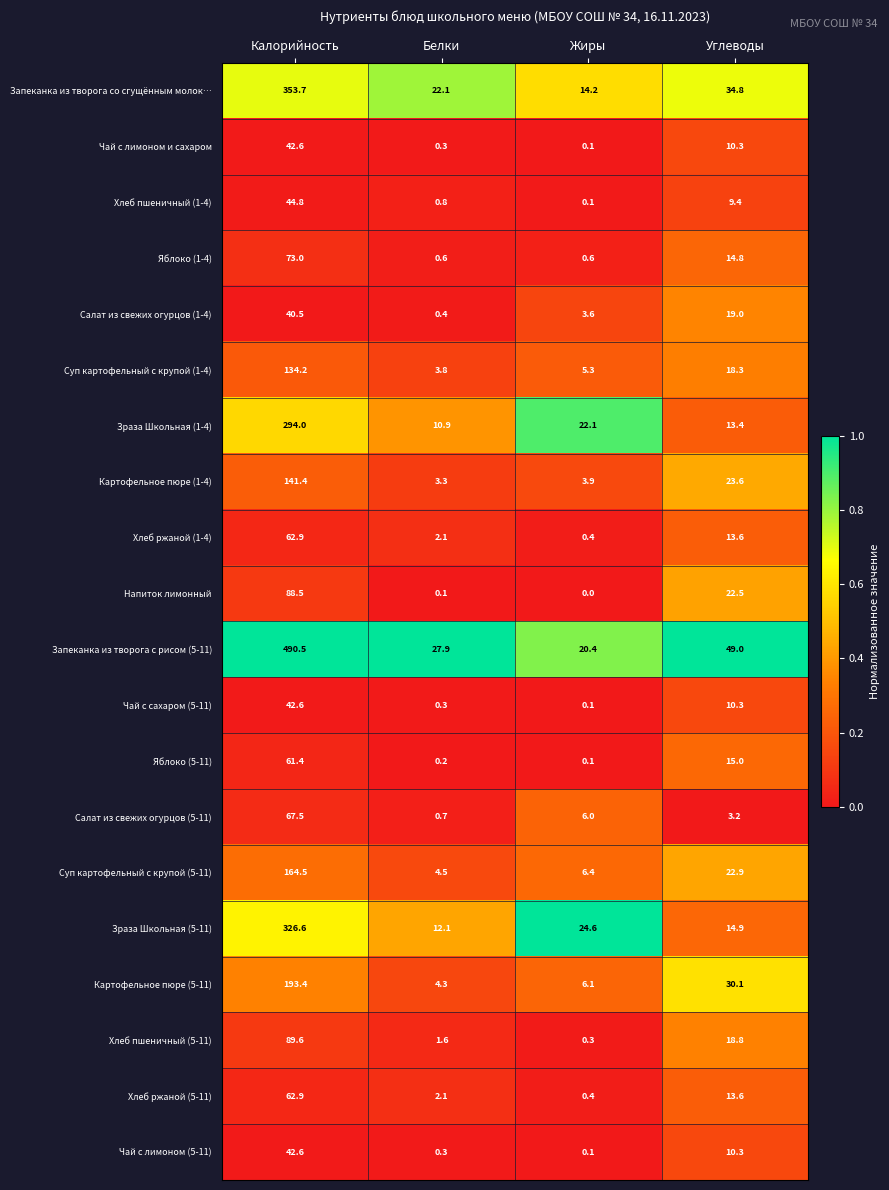

Between Жиры and Углеводы, which series saw the biggest shift?

Запеканка из творога с рисом (5-11)